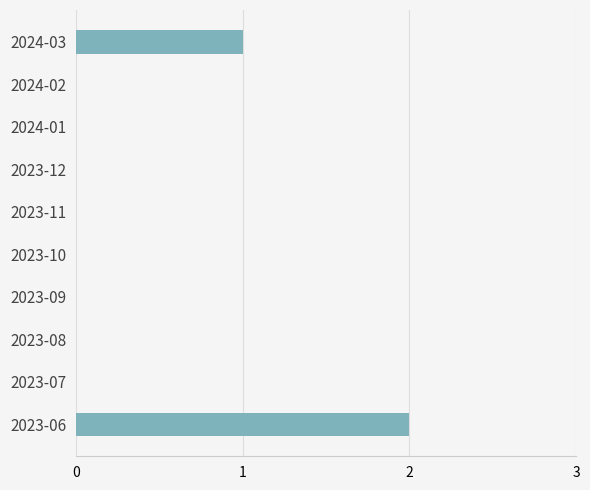

Does the chart contain stacked bars?

No